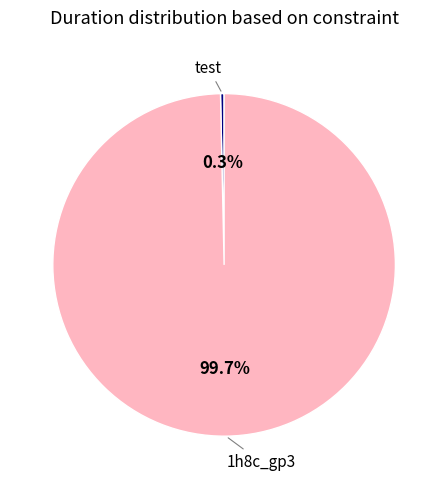

To the nearest percent, what is the average slice percentage?

50%